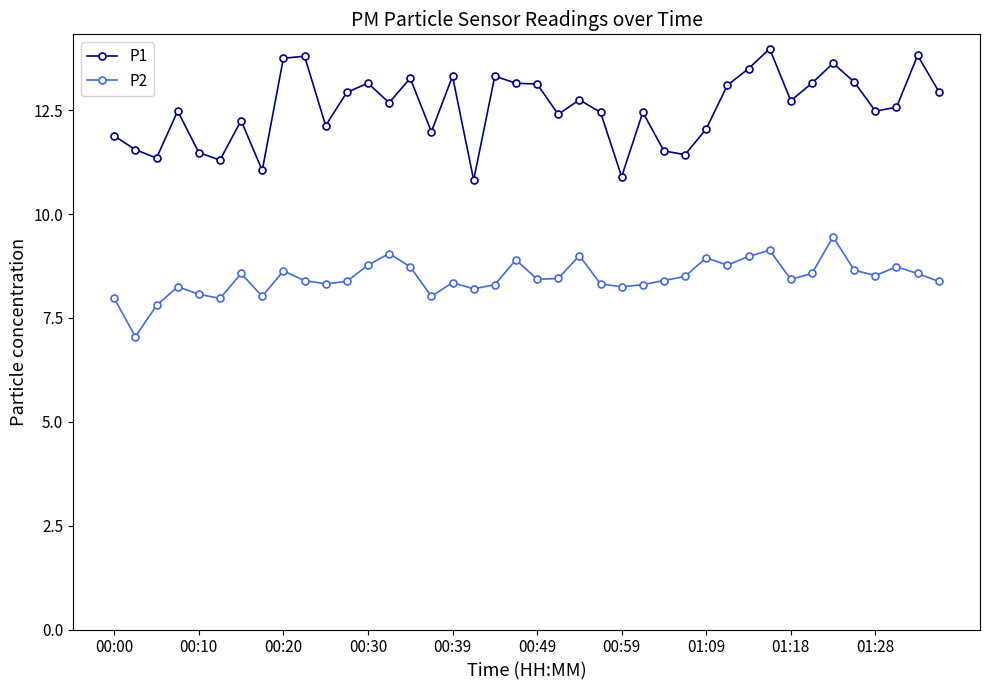

True or false: P2 has more than 1 interior local peaks.

True